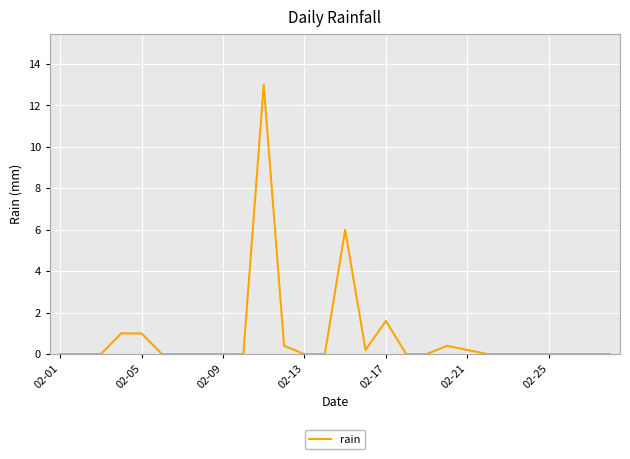

What is the maximum value shown in the chart?

13.0